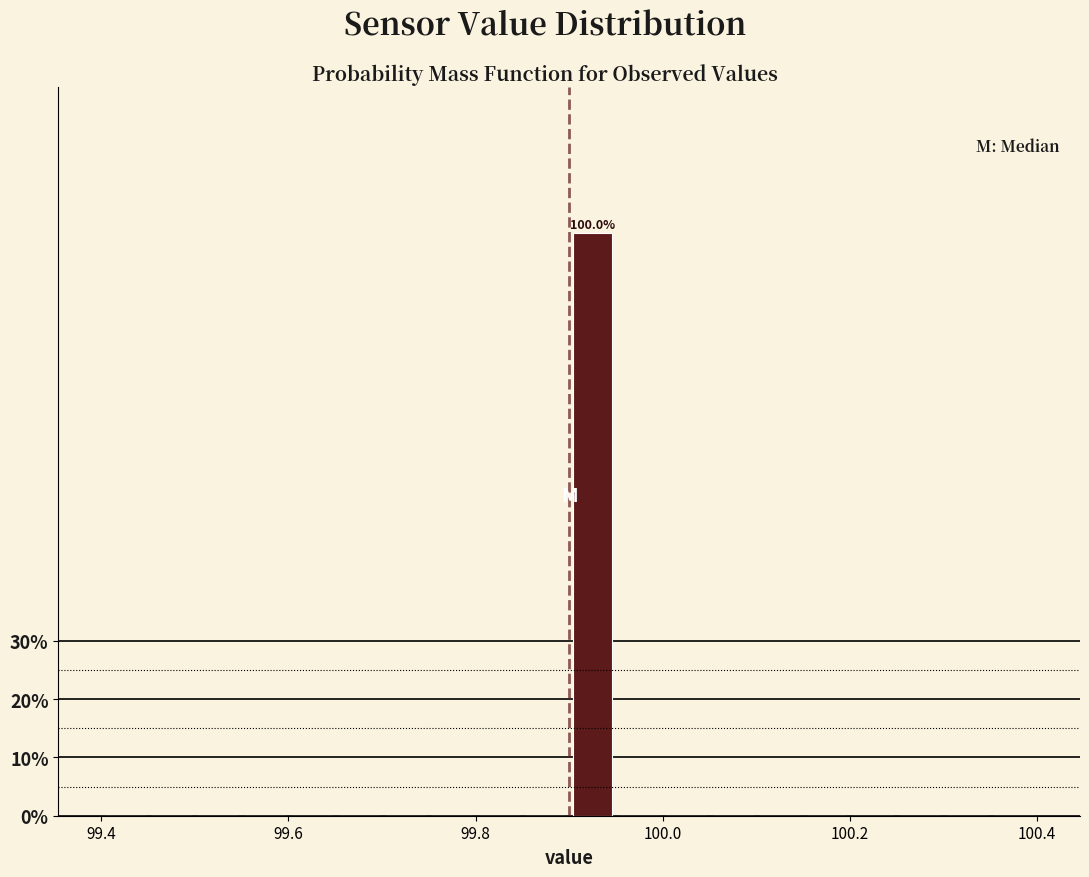

Around what value on the x-axis is the tallest bar? Give the approximate position of its centre, as read against the axis.

99.92